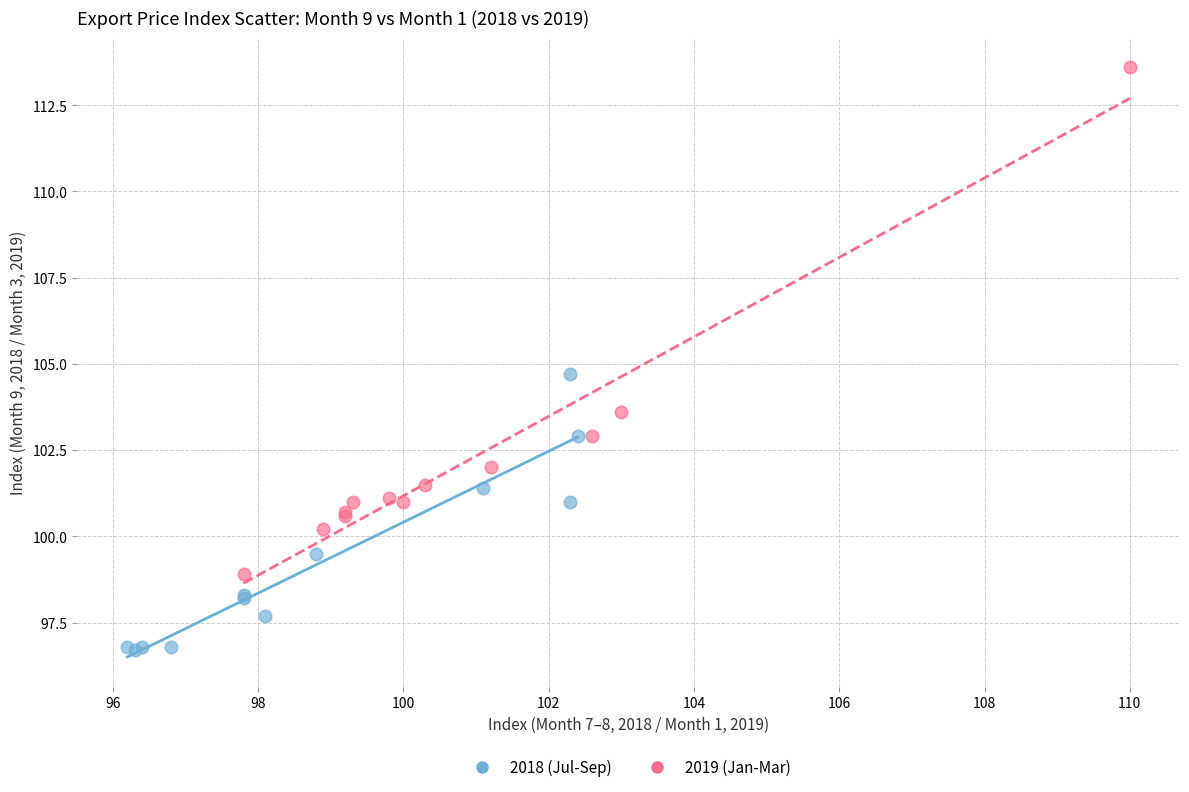

Which series has the widest spread of Y values?

2019 (Jan-Mar)